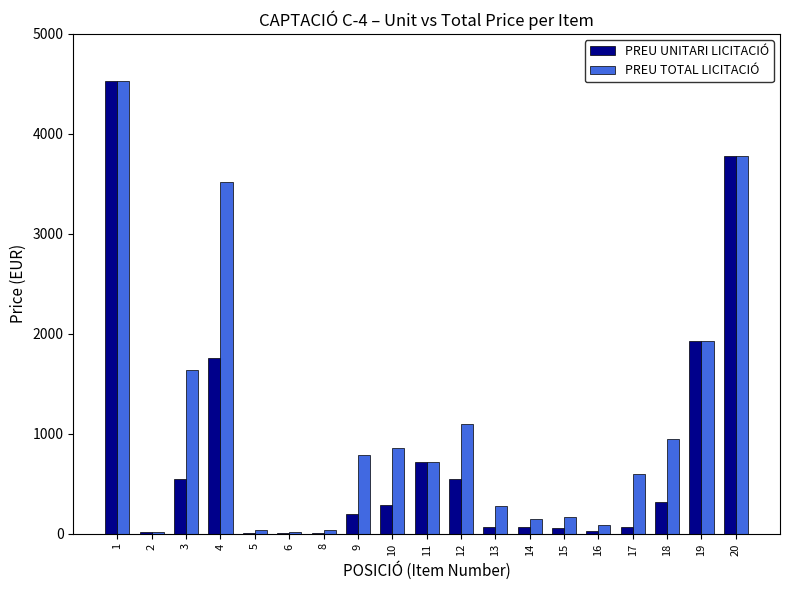

Between 2 and 4, which series saw the biggest shift?

PREU TOTAL LICITACIÓ